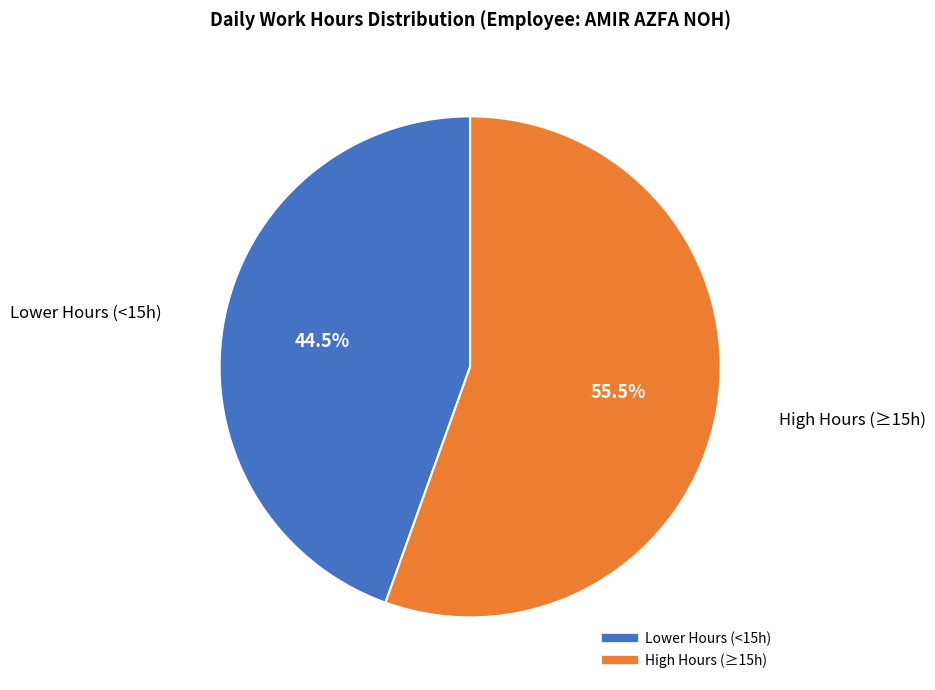

To the nearest percent, what is the average slice percentage?

50%